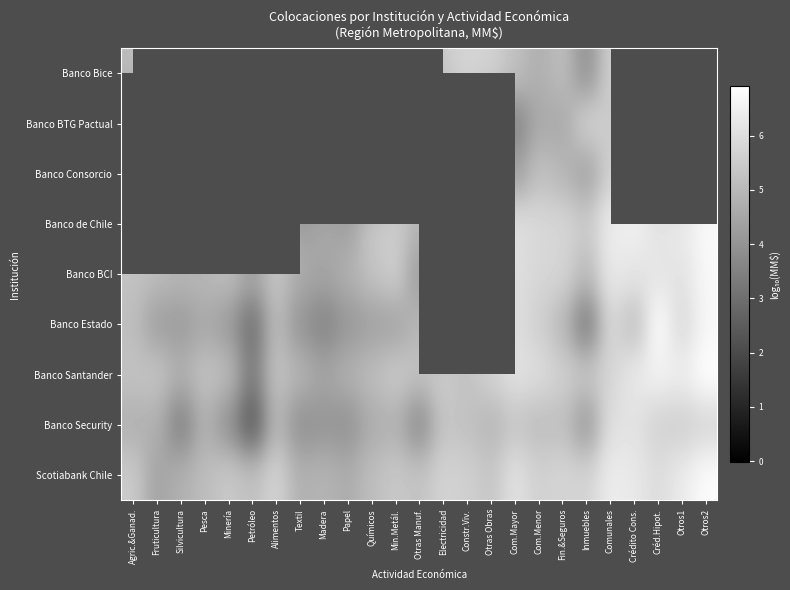

What is the total value across all series at Inmuebles?

42.7